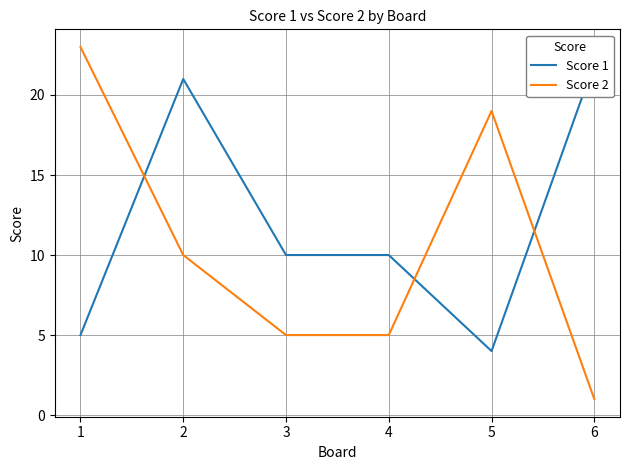

Reading left to right, transcribe all the data shown in this chart.

Score 1: 5	21	10	10	4	22
Score 2: 23	10	5	5	19	1